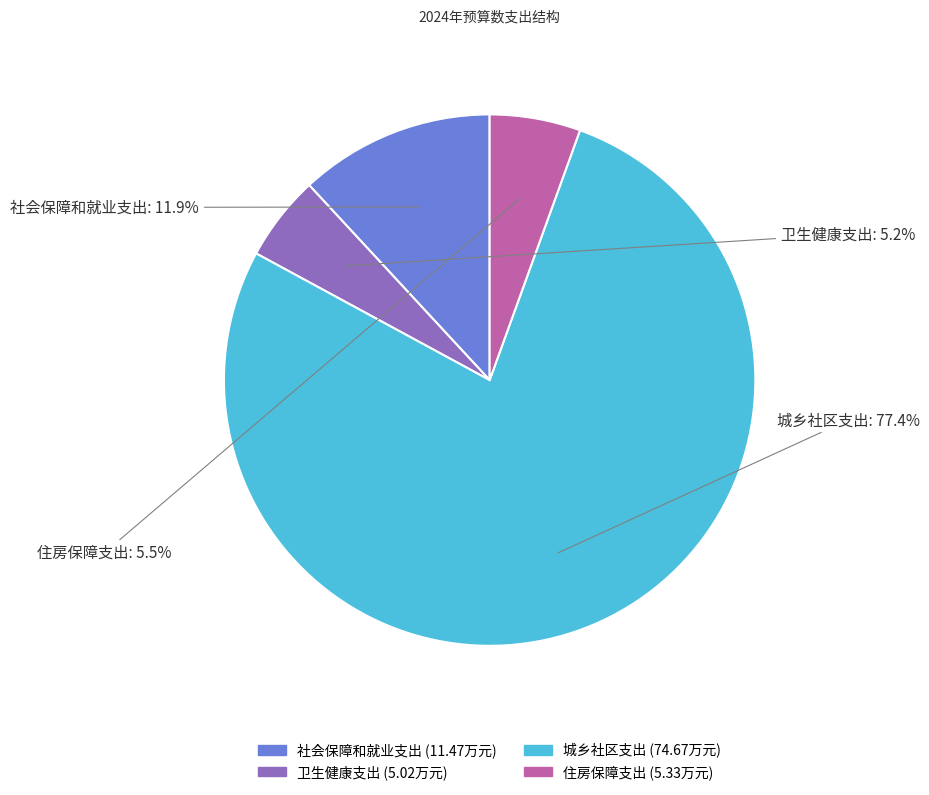

How many slices are in this pie chart?

4